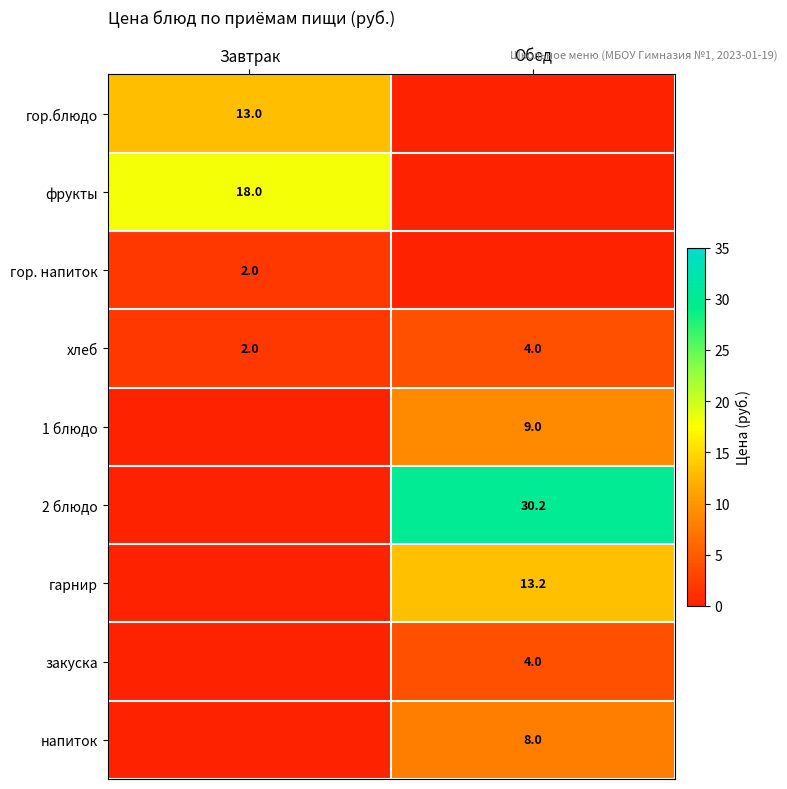

True or false: 2 блюдо has a value of 30.2 at Обед.

True